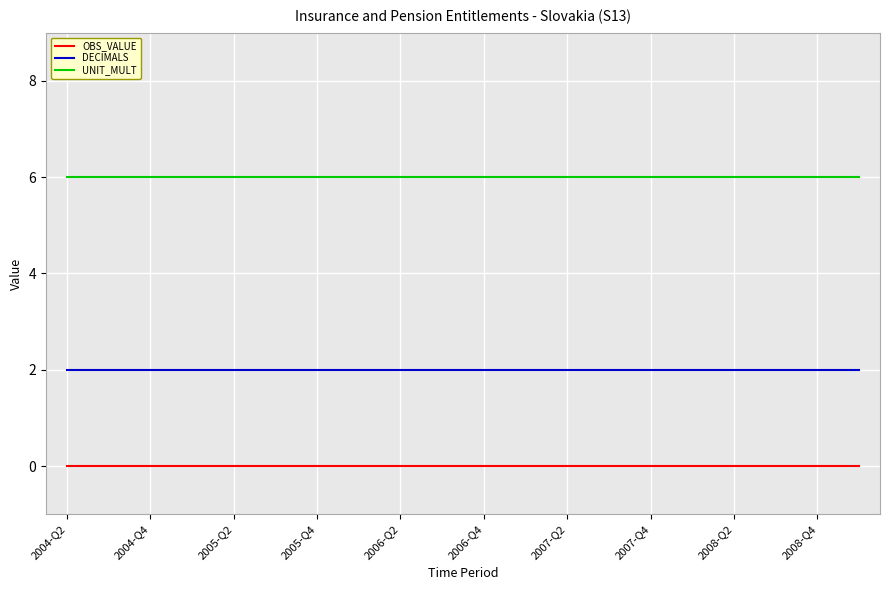

What is the maximum value shown in the chart?

6